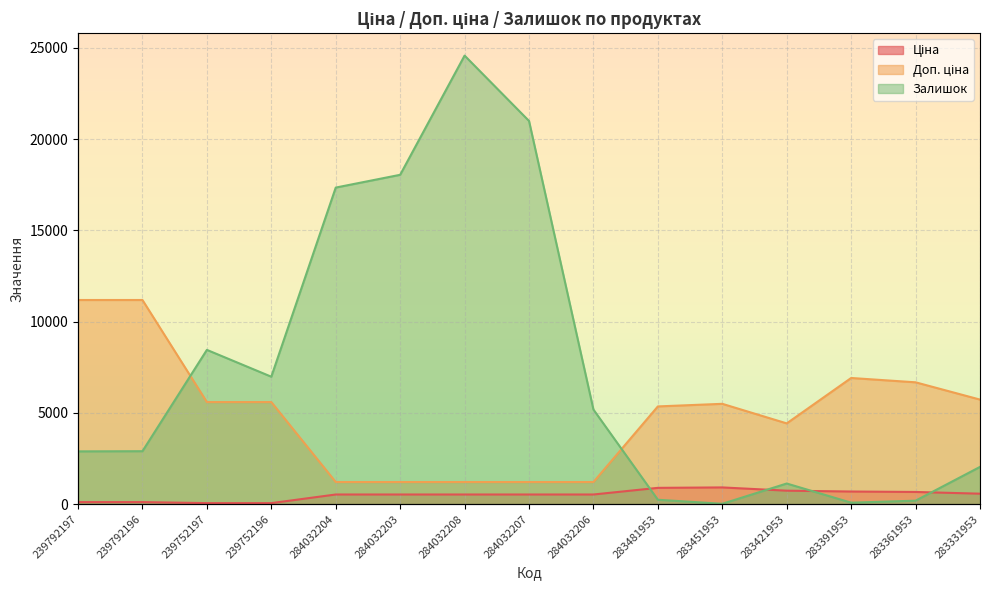

What is the total value across all series at 283331953?

8339.7